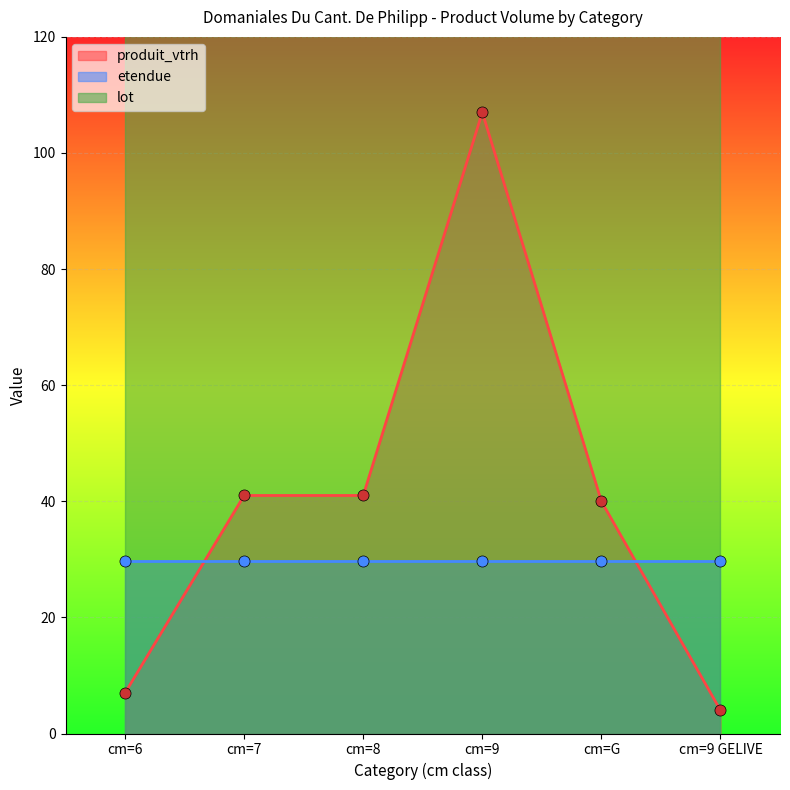

What are all the series names shown in the legend?

produit_vtrh, etendue, lot